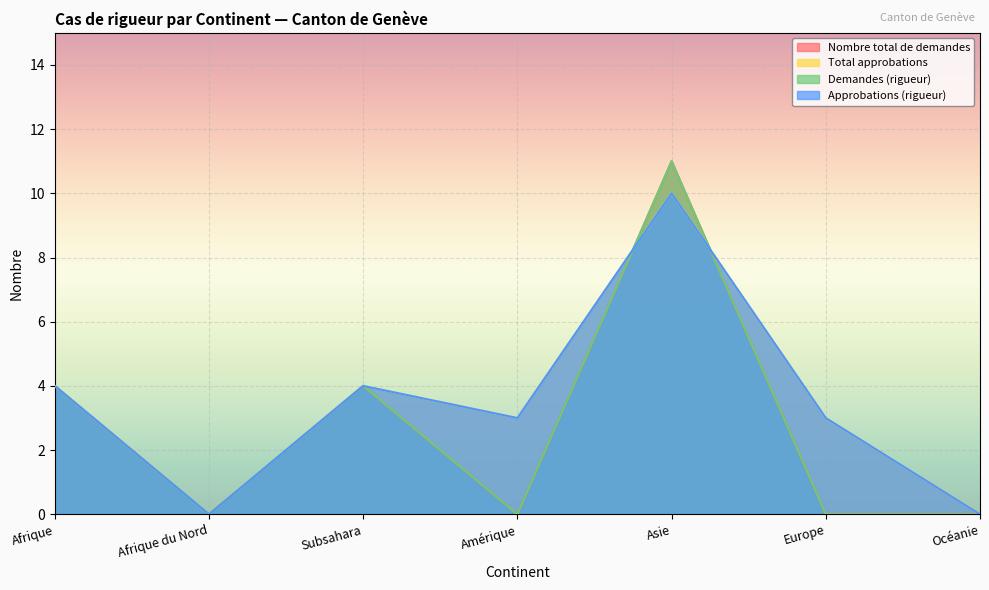

How many lines are shown in the chart?

4